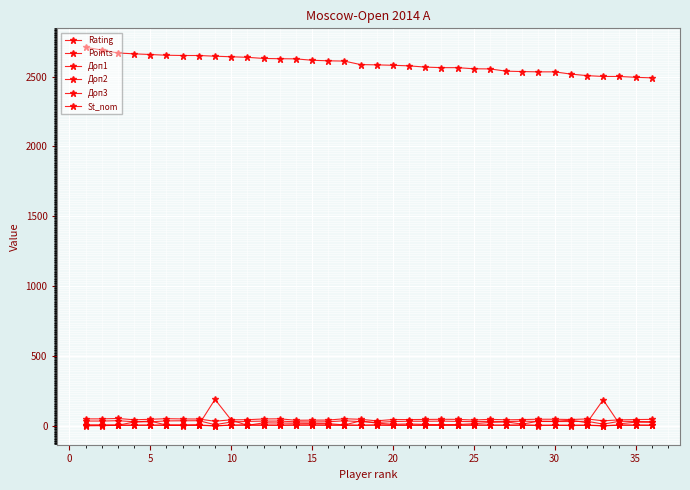

How many data points does each series have?

36